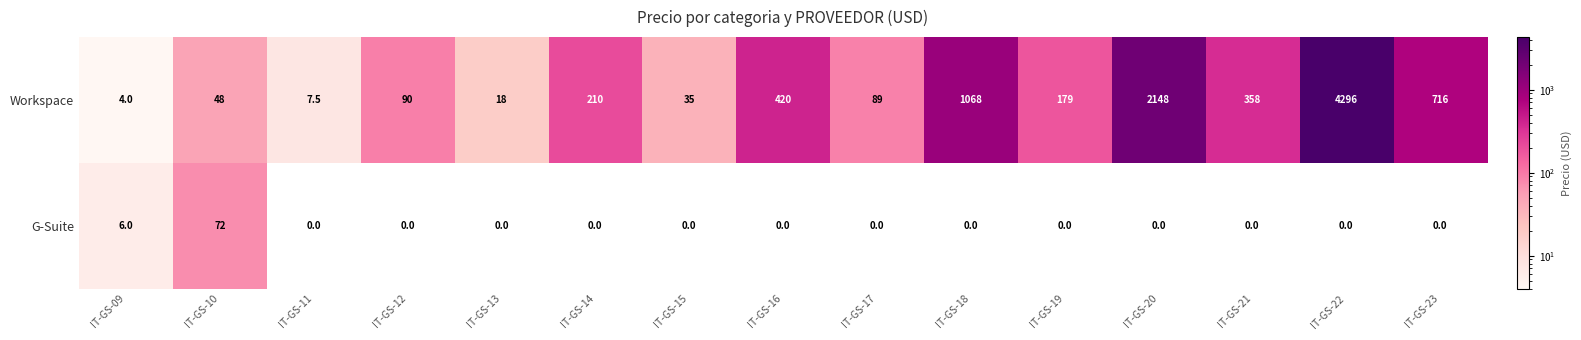

Where is Workspace nearest to the value 2150?

IT-GS-20